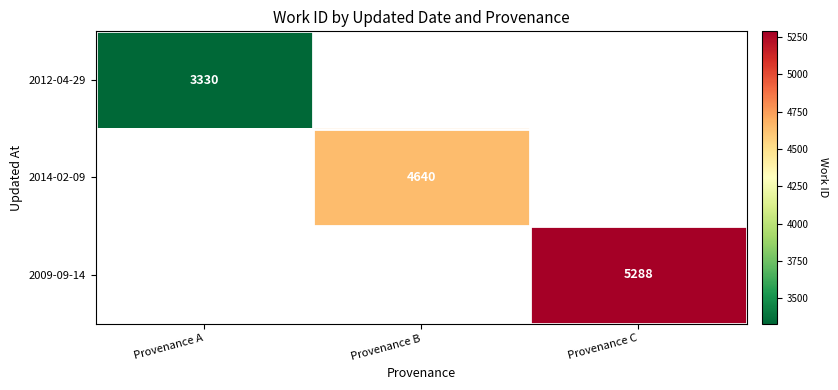

What is the smallest value displayed?

3330.0